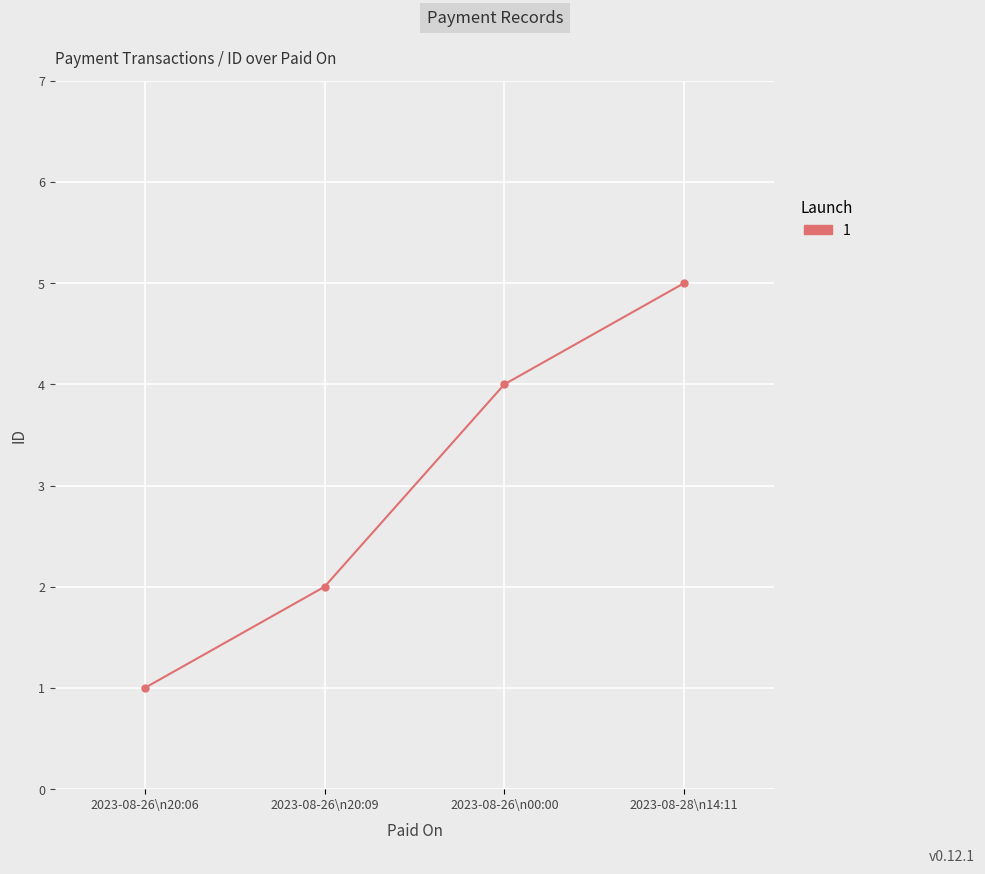

True or false: the data shows 4 at 2023-08-26\n00:00.

True